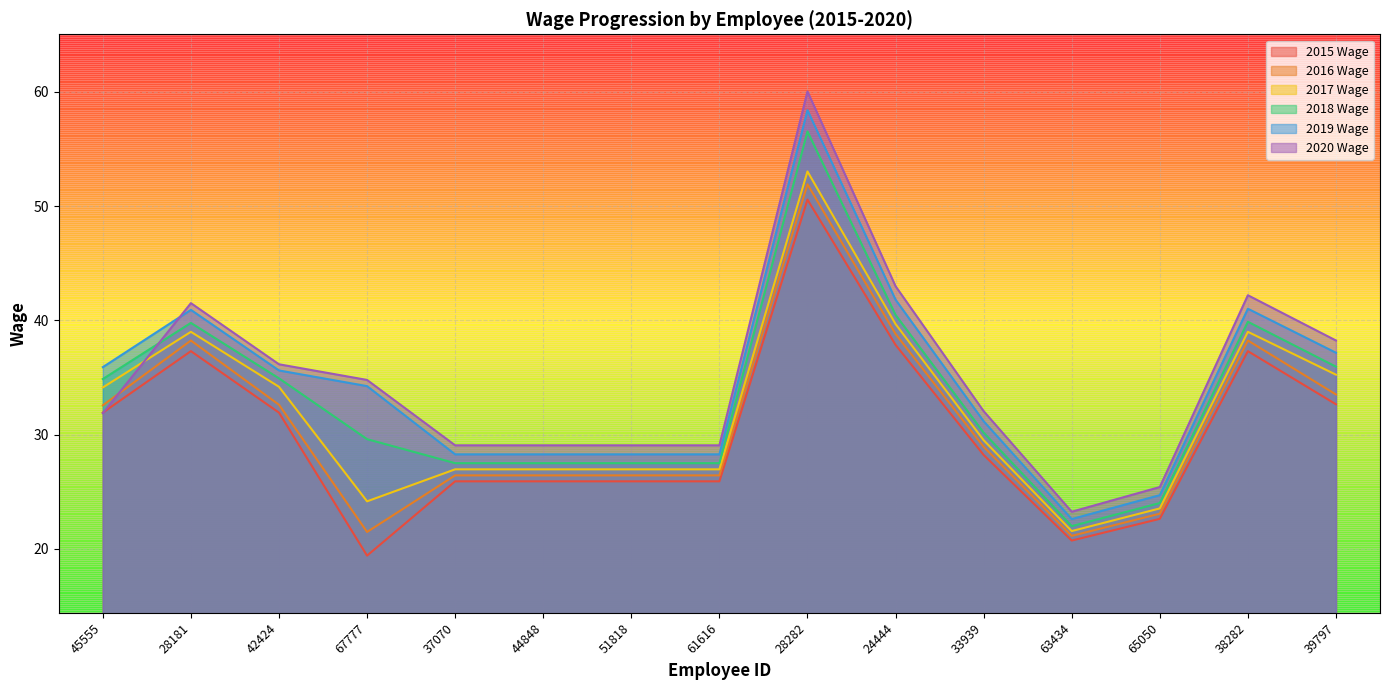

Is it true that 2018 Wage equals 56.5 at 28282?

True